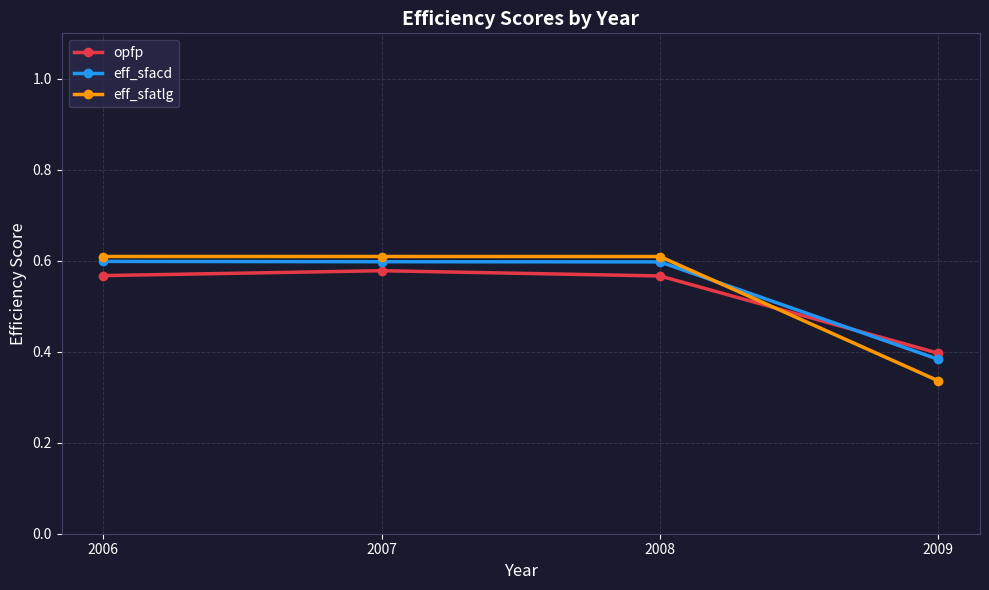

Which category has the lowest value in the opfp series?

2009